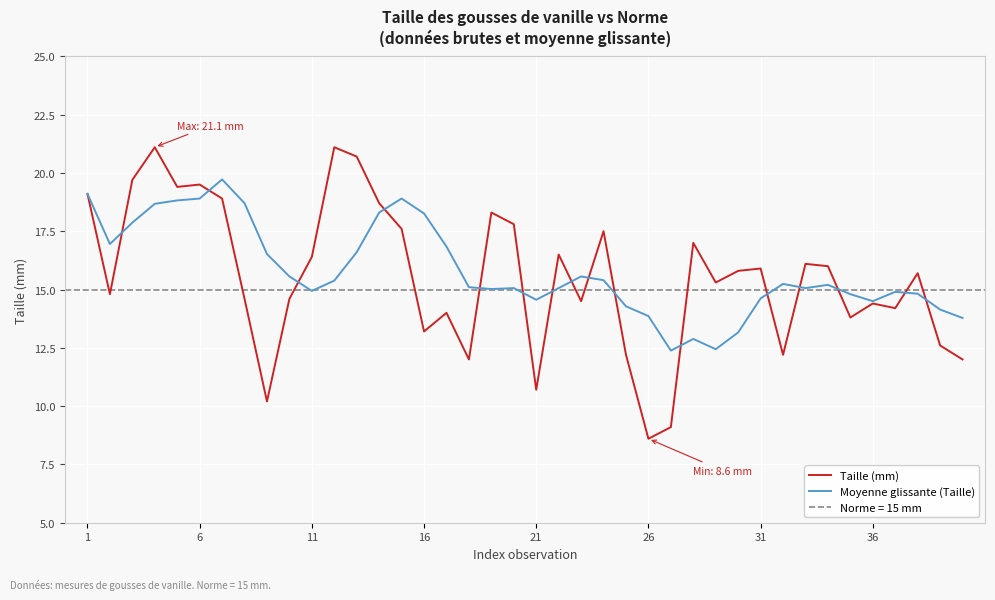

Rank the series by their average value, from lowest to highest.

Taille (mm), Moyenne glissante (Taille)